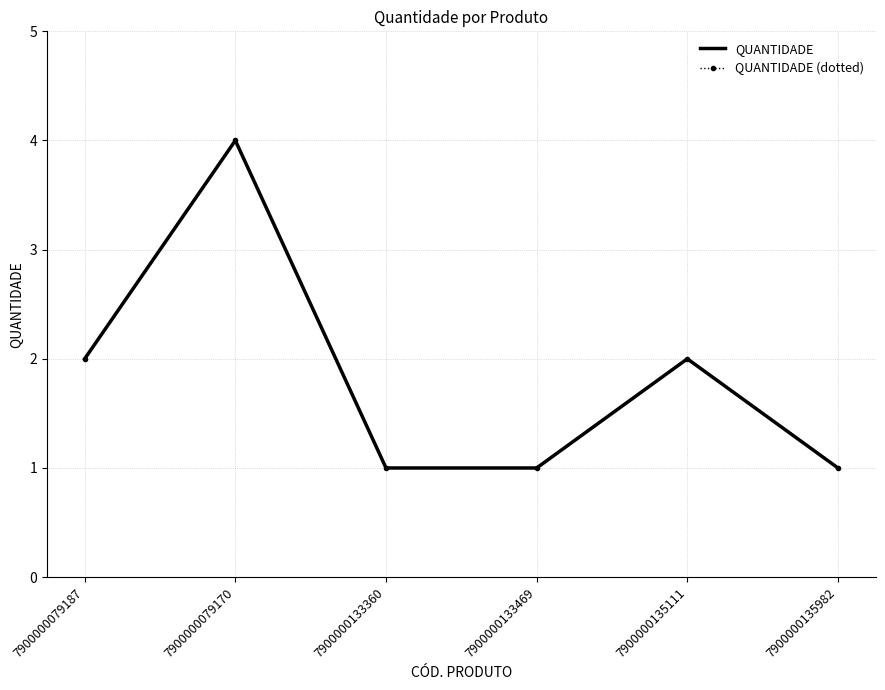

What is the total value across all series at 7900000133469?

2